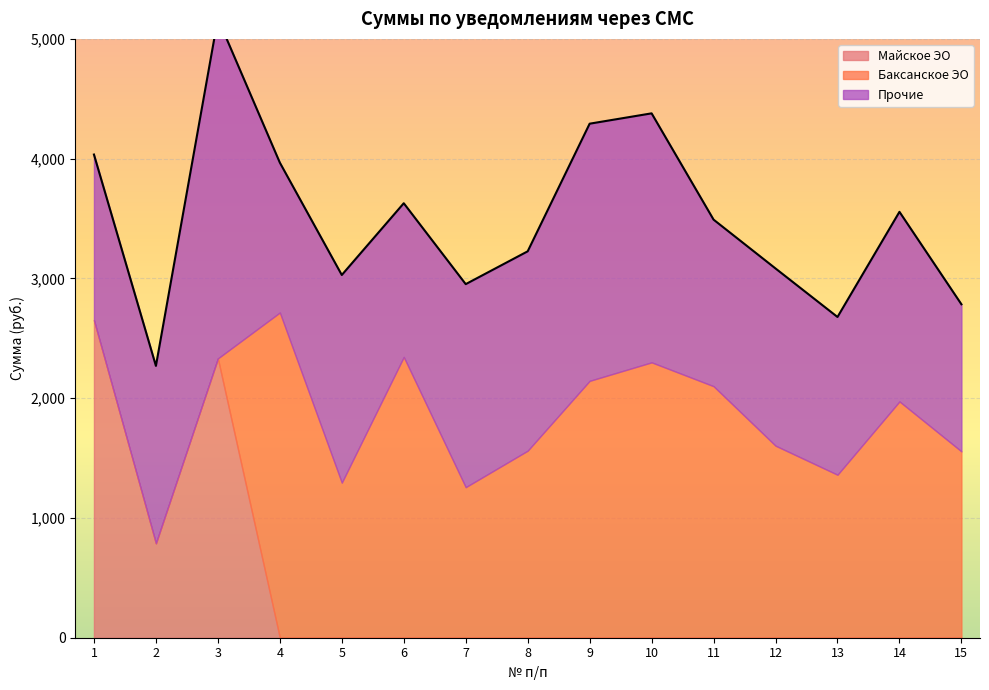

How many times do Прочие and Баксанское ЭО cross each other?

5